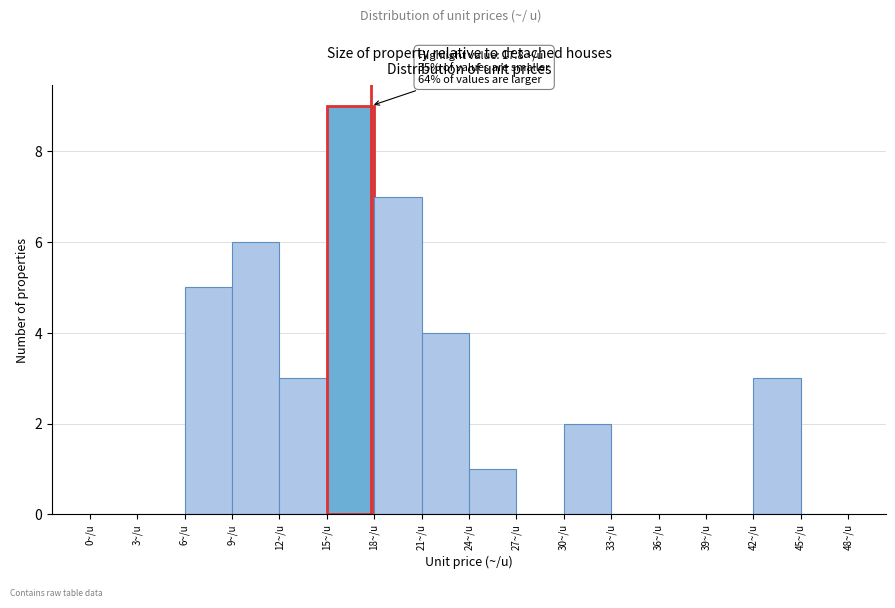

Over which range of the x-axis is the bar tallest?

15 to 18